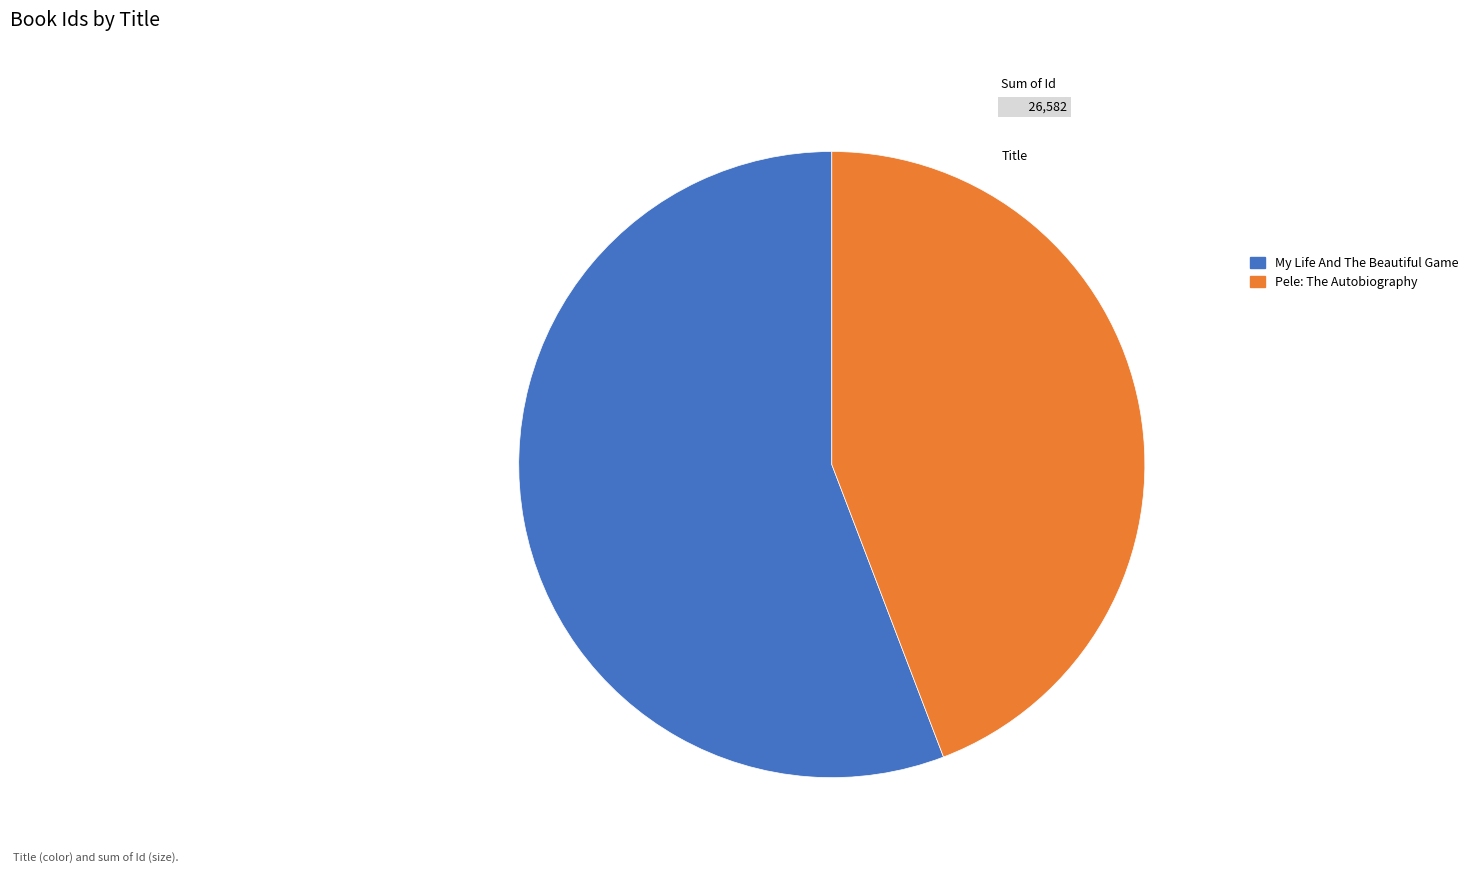

What is the majority slice?

My Life And The Beautiful Game